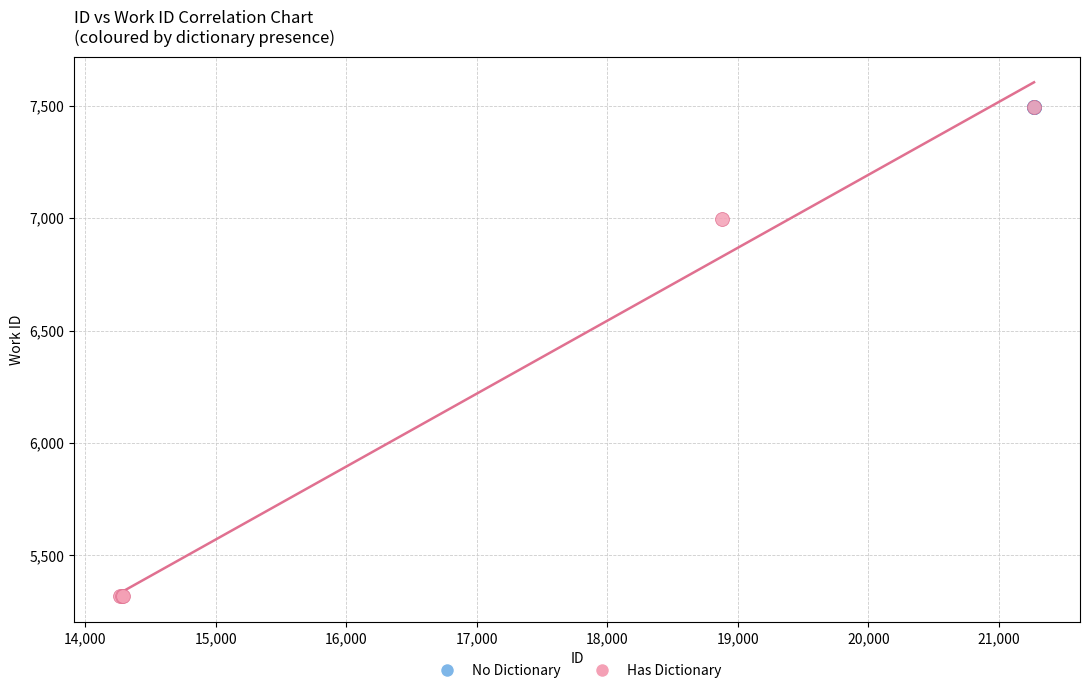

Which series reaches the minimum Y coordinate?

Has Dictionary